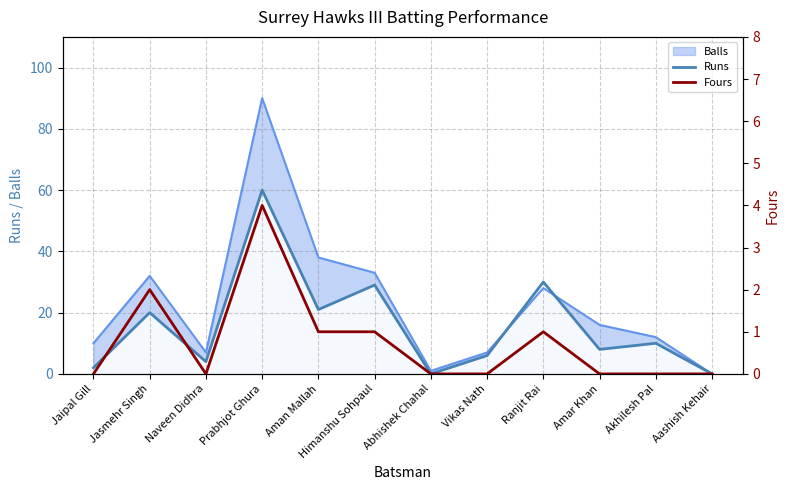

What is the total value across all series at Amar Khan?

8